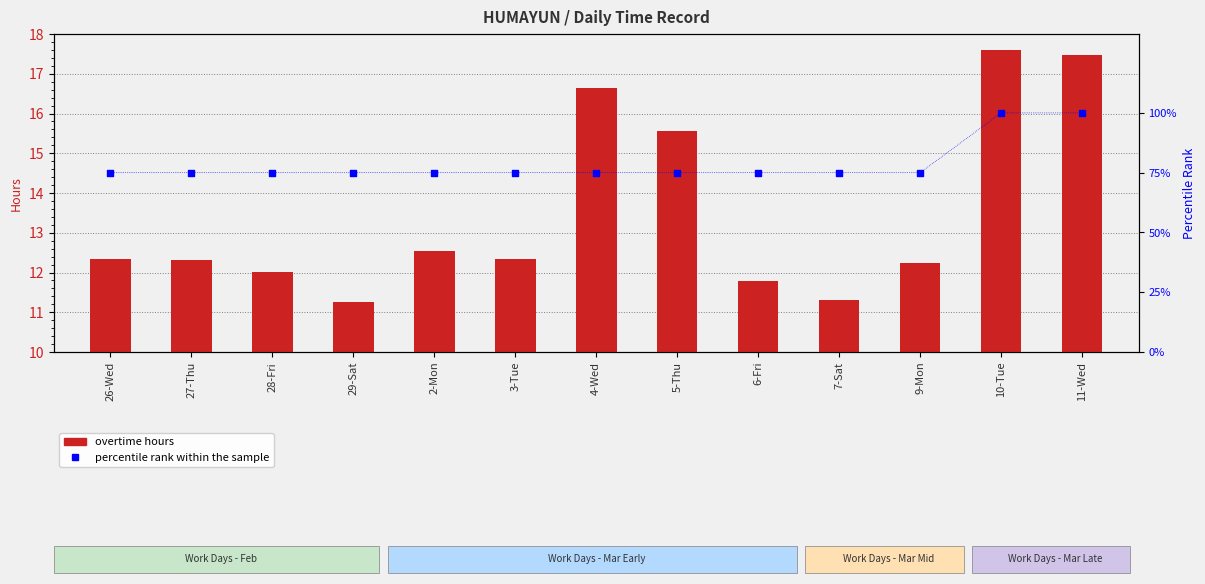

What are all the series names shown in the legend?

overtime hours, percentile rank within the sample